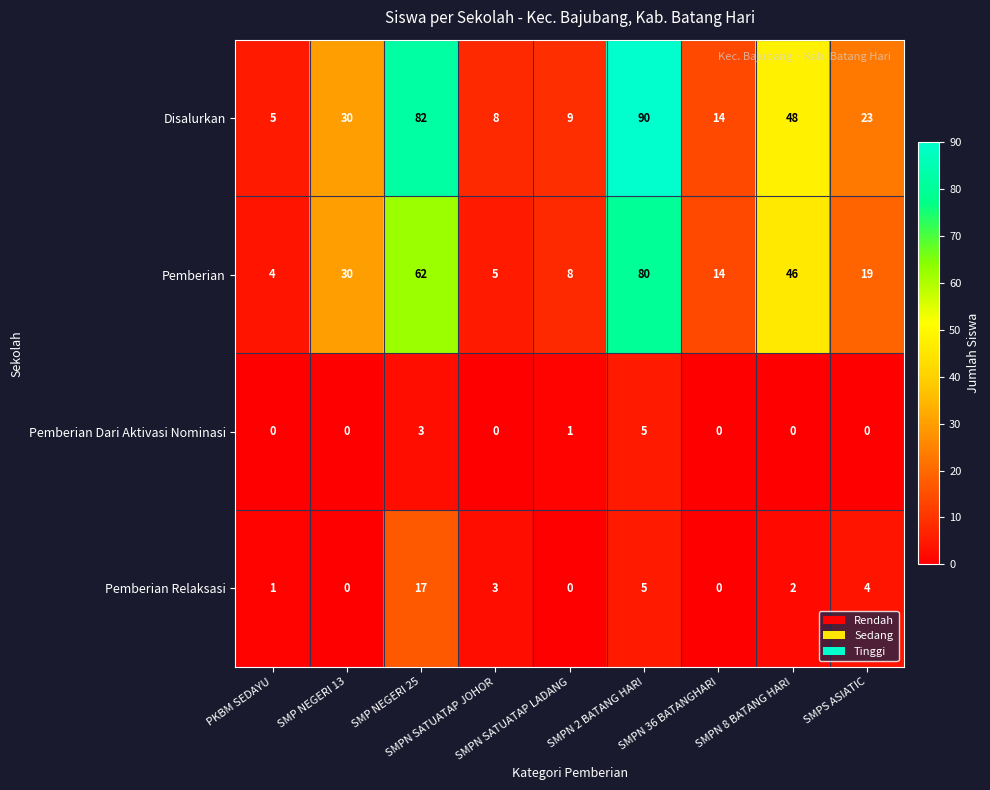

Which series has the largest total across all categories?

Disalurkan